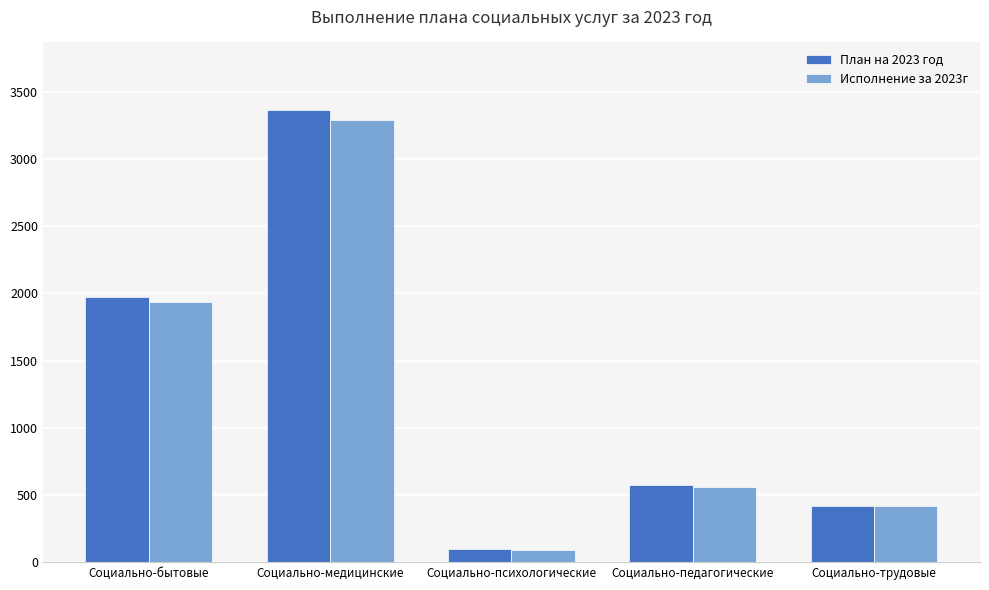

What is the value of the Исполнение за 2023г bar at the 3rd from the left?

93